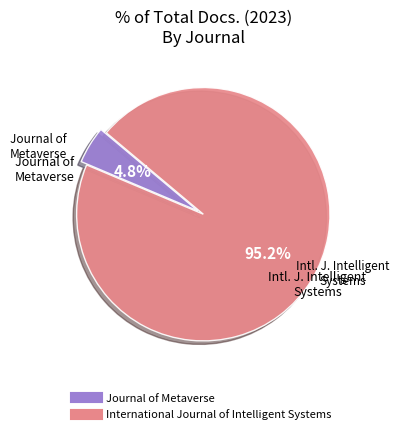

To the nearest percent, what portion does International Journal of Intelligent Systems represent?

95%